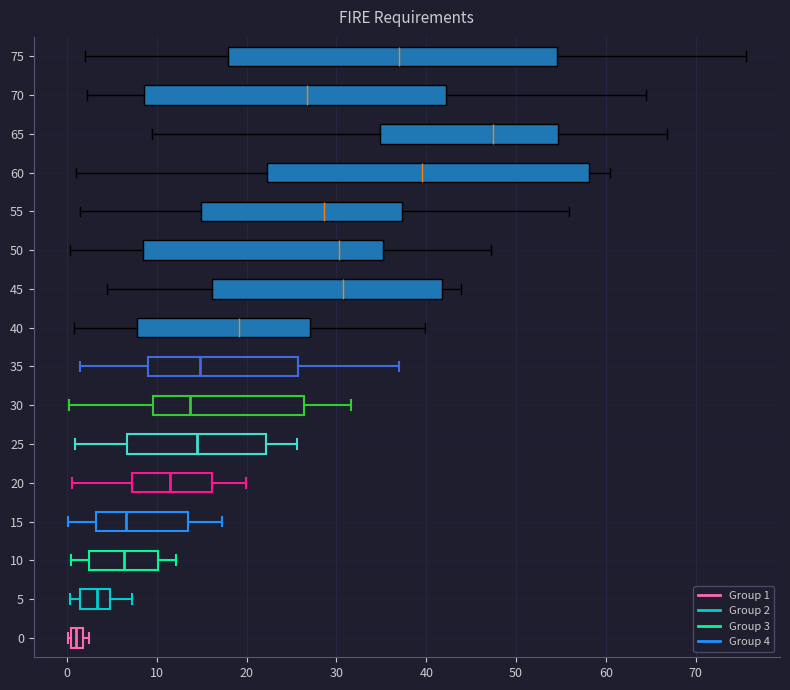

Which box's median line is the furthest to the left?

0